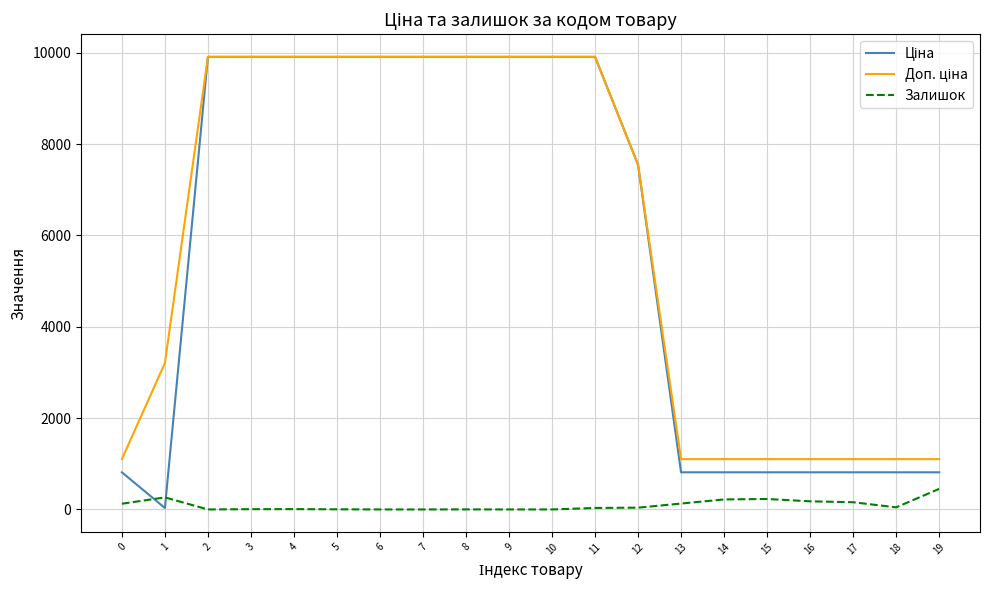

How many lines are shown in the chart?

3